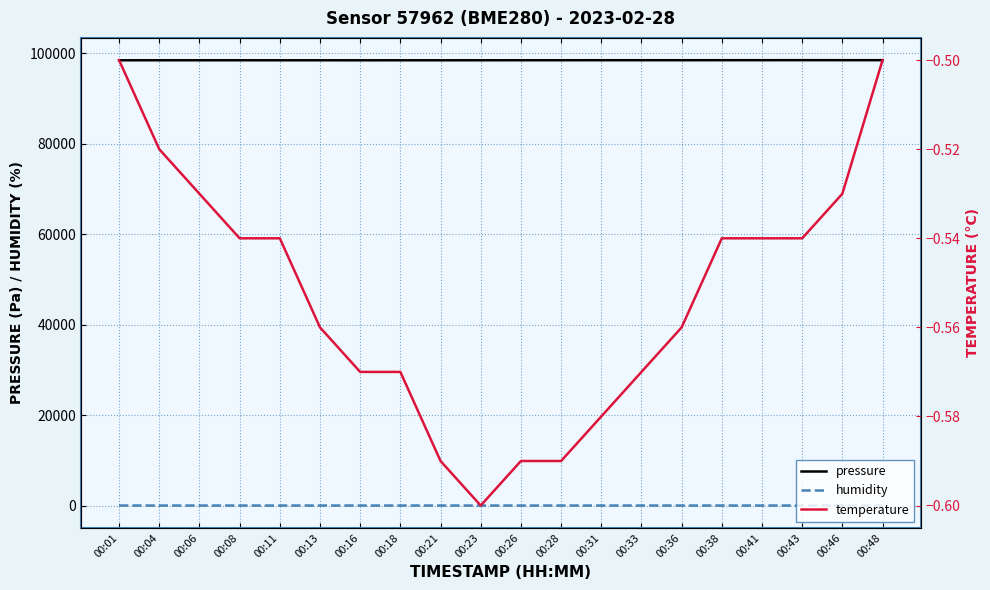

What is the sum of the humidity values at 00:23 and 00:43?

164.1